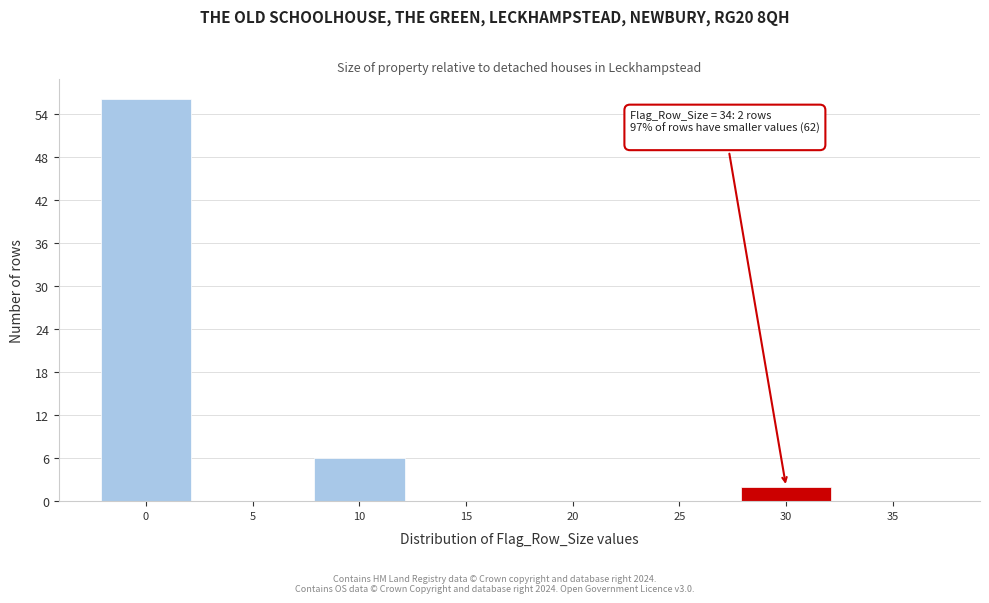

Reading right to left, transcribe all the data shown in this chart.

35=0	30=2	25=0	20=0	15=0	10=6	5=0	0=56